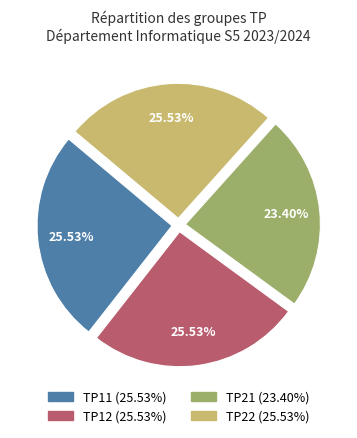

The TP22 slice represents 26% of the pie. True or false?

True